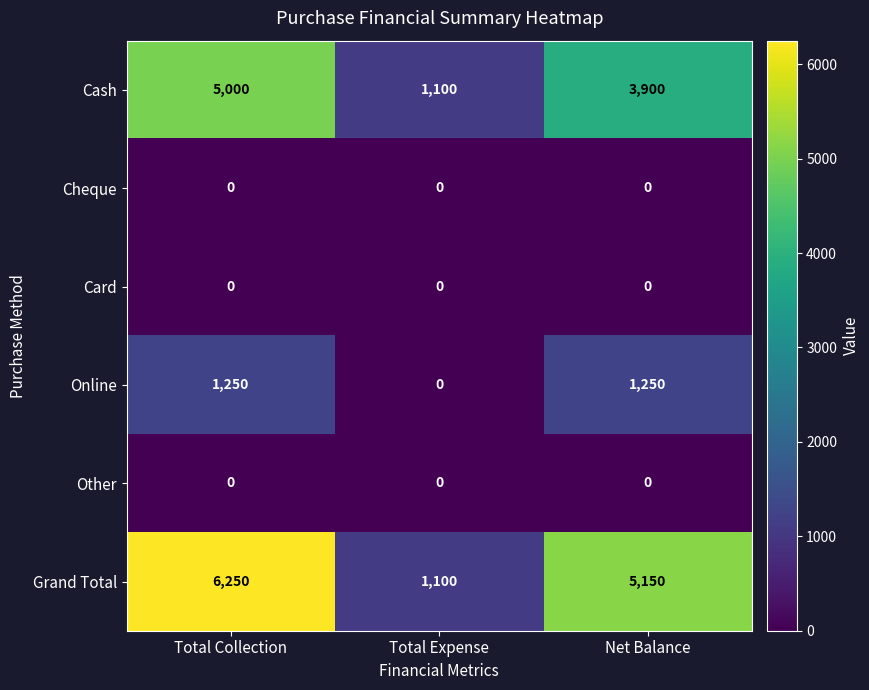

How many data points does each series have?

3